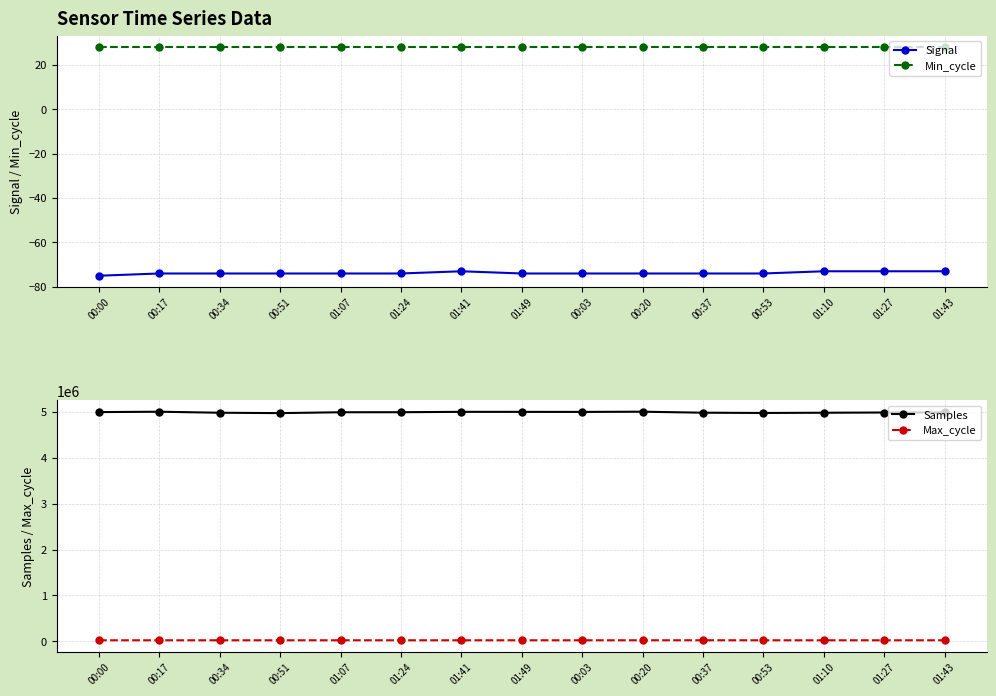

What is the sum of the Min_cycle values at 01:49 and 01:10?

56